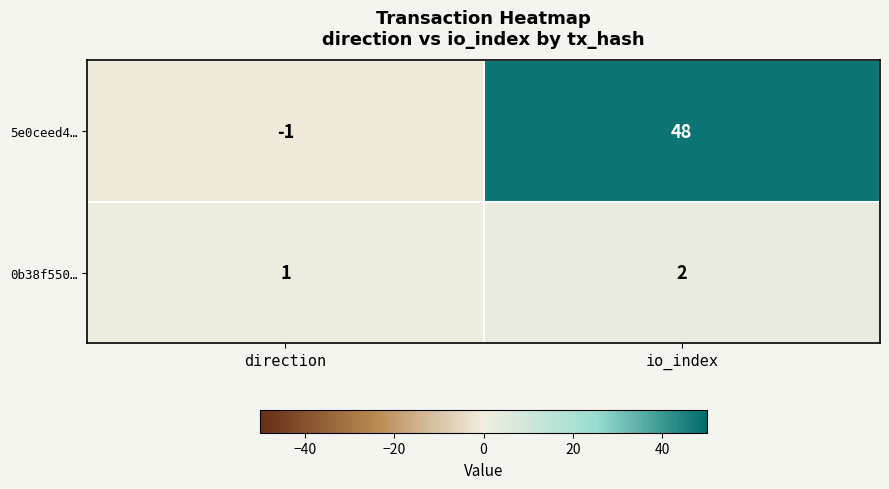

Reading left to right, extract all data points from this chart.

5e0ceed4…: -1	48
0b38f550…: 1	2